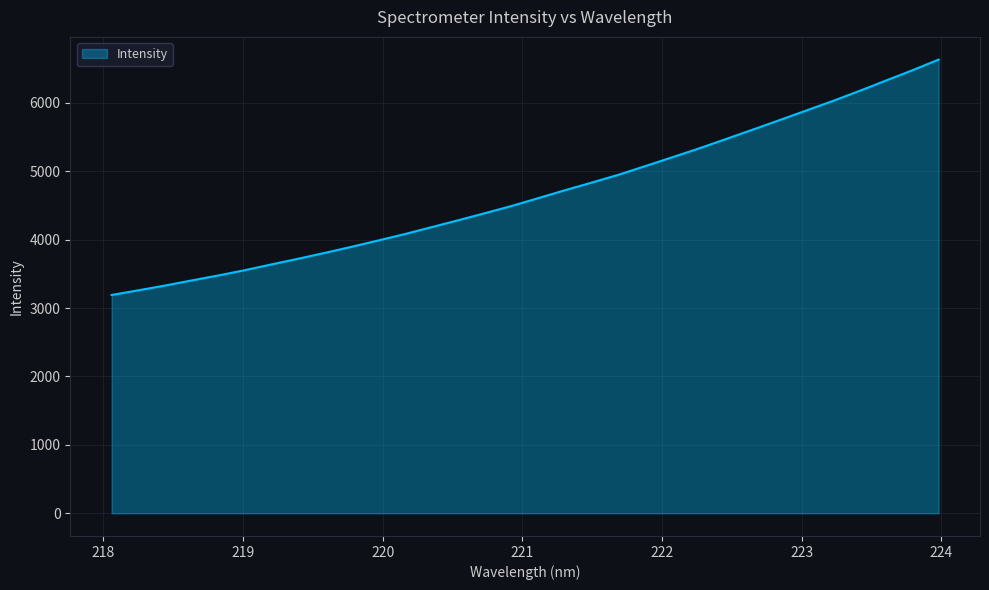

How many values are below 4608?

16